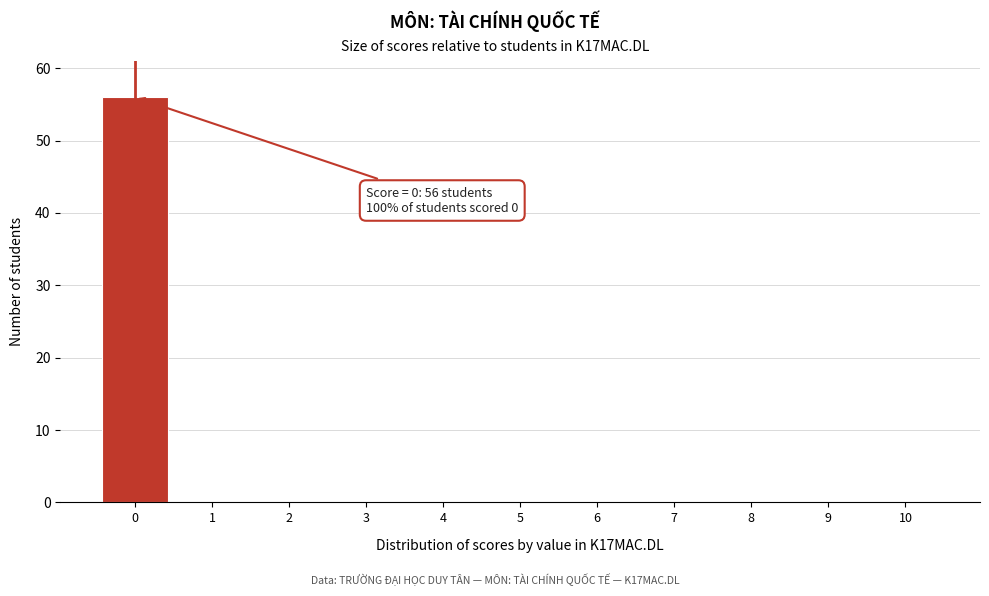

Which range on the x-axis has the tallest bar?

-0.5 to 0.5